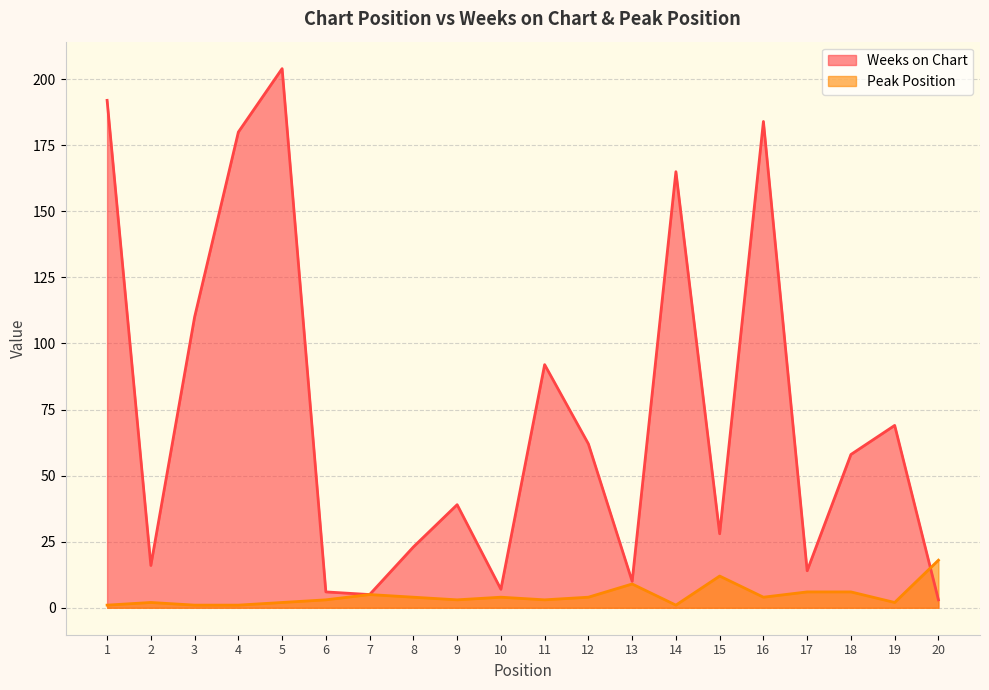

The value of Peak Position at 10 is 4. True or false?

True